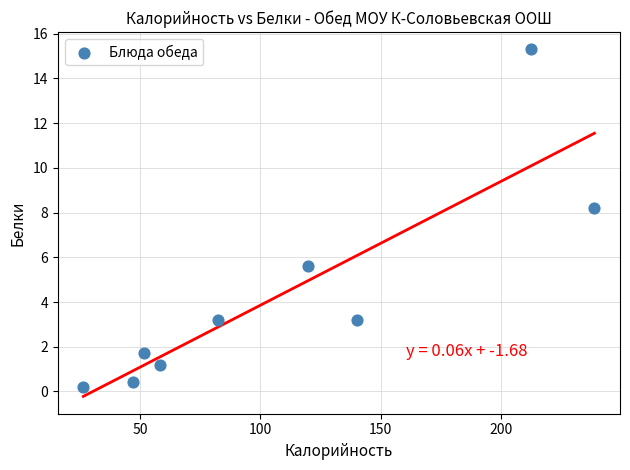

What Y value in the scatter plot is closest to 7?

8.2